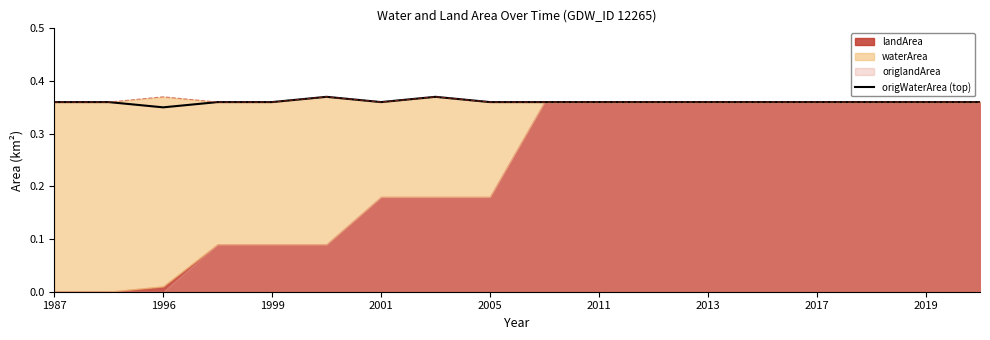

The origWaterArea (top) series shows 0.2 at 2011. True or false?

False